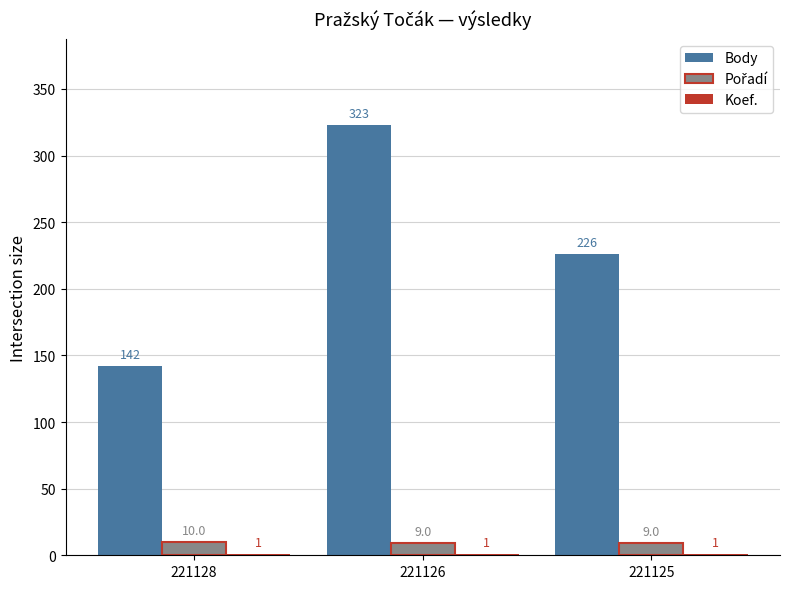

Which series has the largest total across all categories?

Body